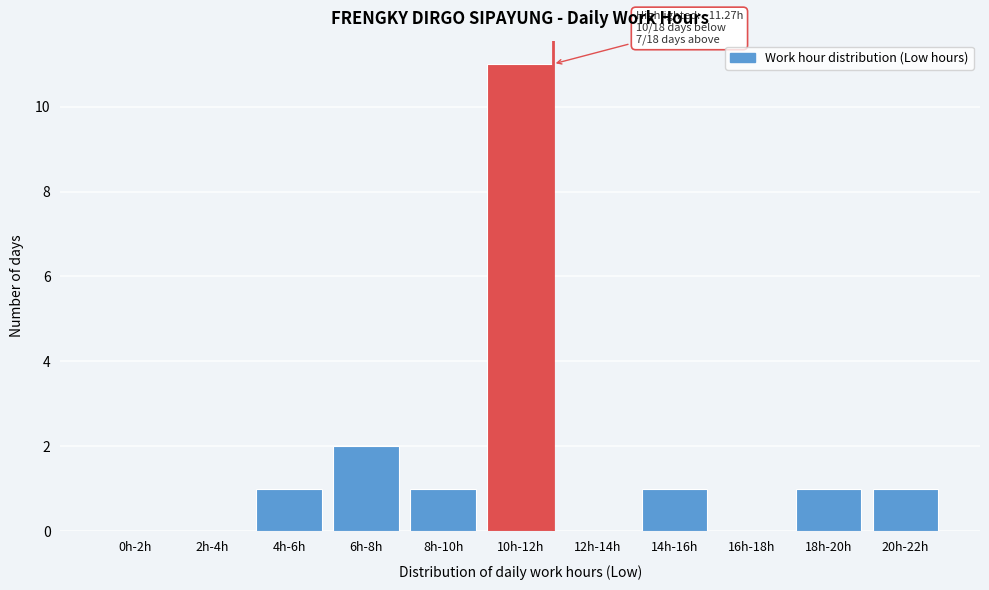

Reading left to right, what are all the values shown in this chart?

0h-2h=0	2h-4h=0	4h-6h=1	6h-8h=2	8h-10h=1	10h-12h=11	12h-14h=0	14h-16h=1	16h-18h=0	18h-20h=1	20h-22h=1